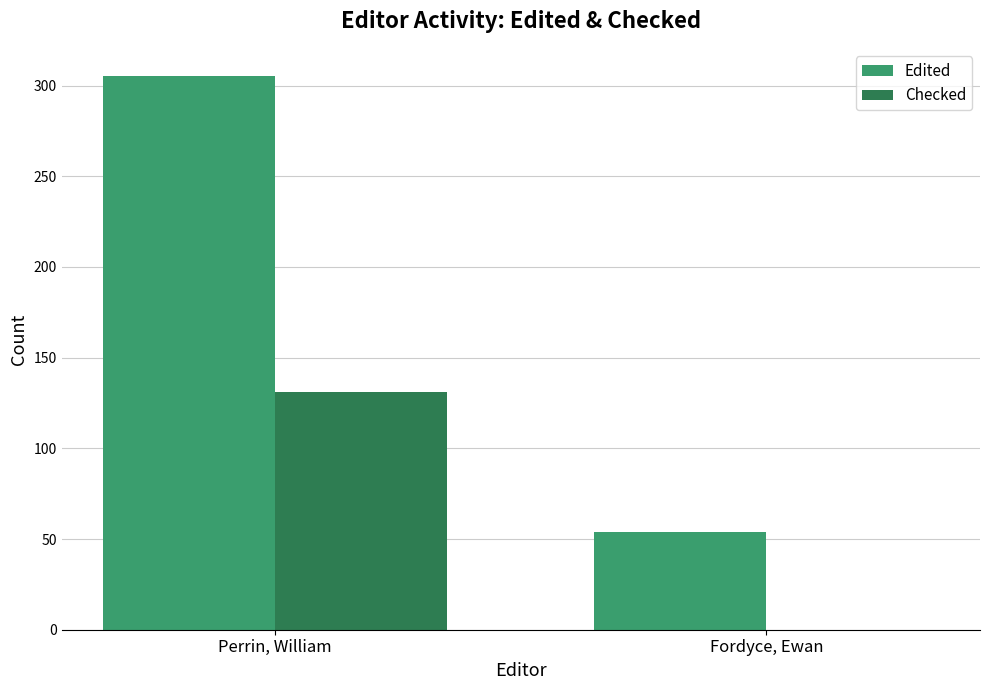

Which series has the largest total across all categories?

Edited